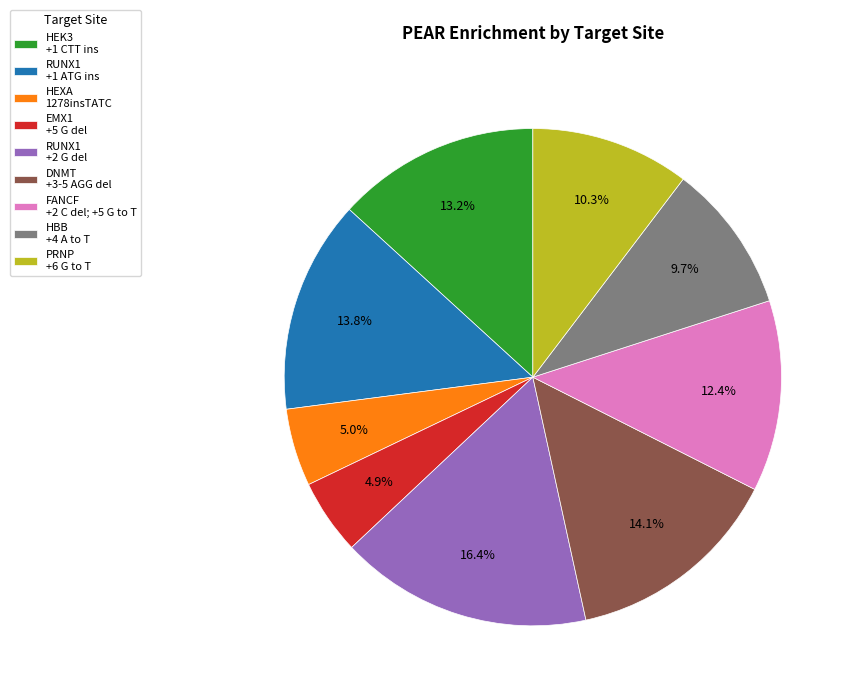

Is FANCF +2 C del; +5 G to T the majority of the pie?

No